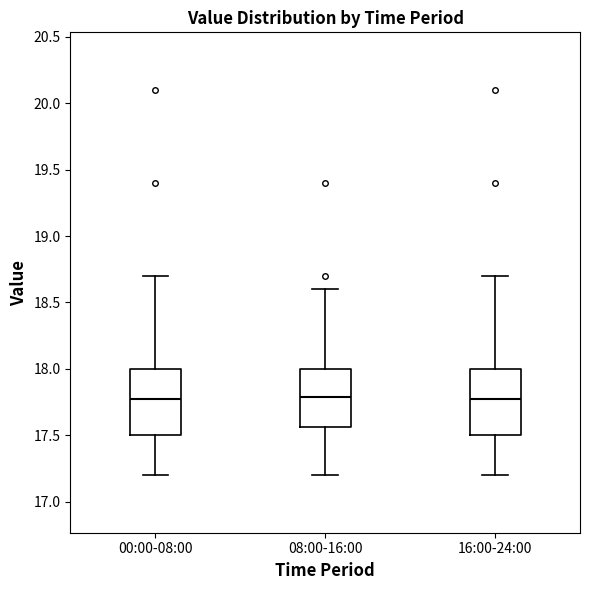

Where does the median line of the box for 16:00-24:00 sit on the y-axis? The values are not printed on the chart, so give them approximately, as read against the axis.

17.75